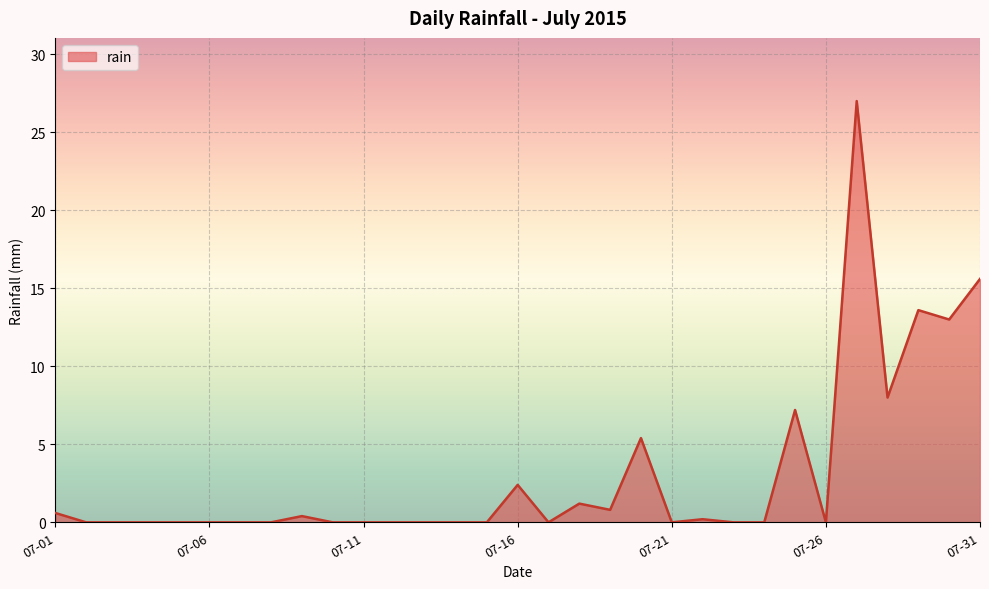

Reading left to right, list all the values displayed in this chart.

0.6	0.0	0.0	0.0	0.0	0.0	0.0	0.0	0.4	0.0	0.0	0.0	0.0	0.0	0.0	2.4	0.0	1.2	0.8	5.4	0.0	0.2	0.0	0.0	7.2	0.0	27.0	8.0	13.6	13.0	15.6